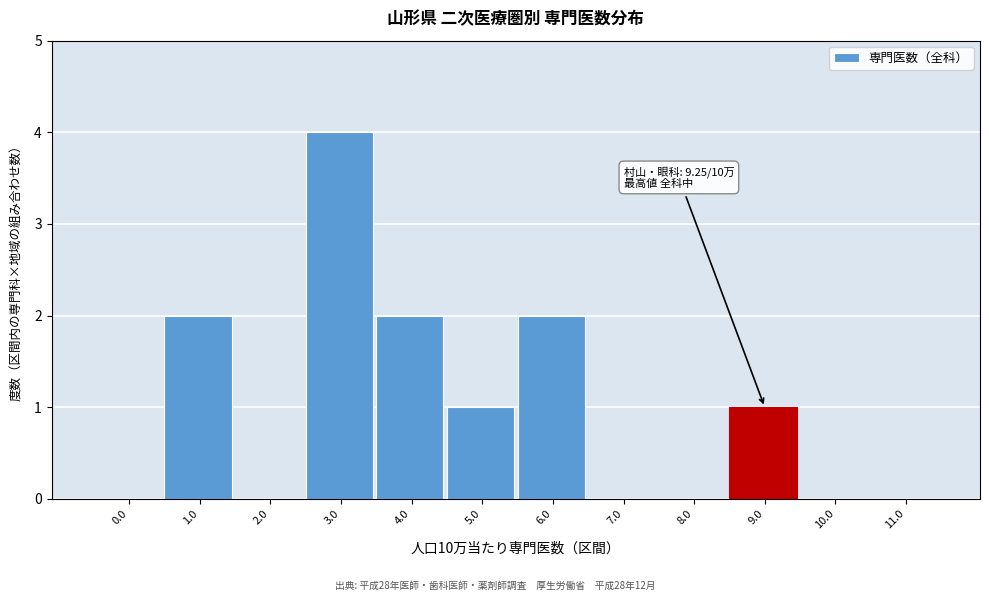

Reading left to right, extract all data points from this chart.

0.0=0	1.0=2	2.0=0	3.0=4	4.0=2	5.0=1	6.0=2	7.0=0	8.0=0	9.0=1	10.0=0	11.0=0